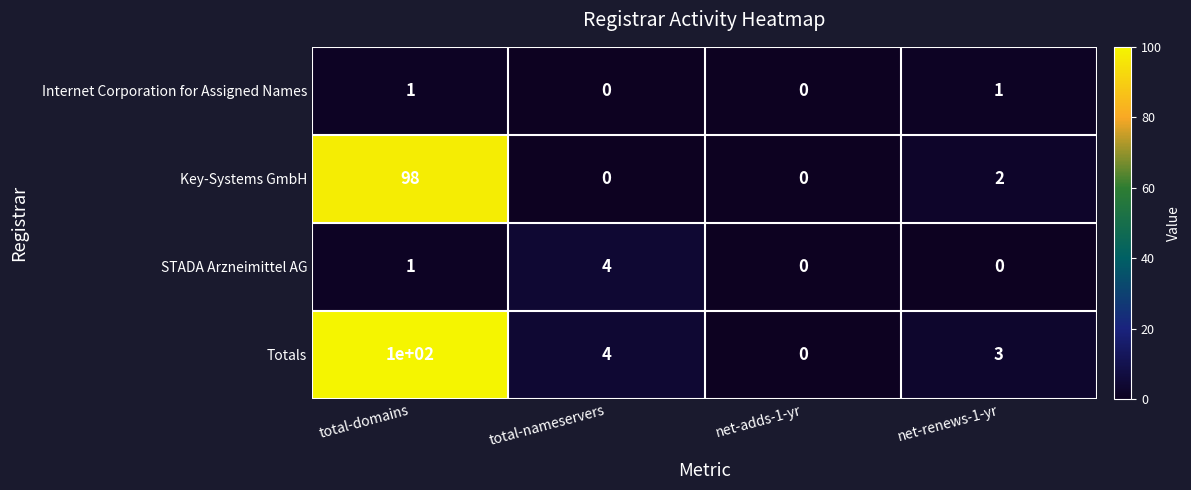

The Key-Systems GmbH series shows -38 at net-adds-1-yr. True or false?

False